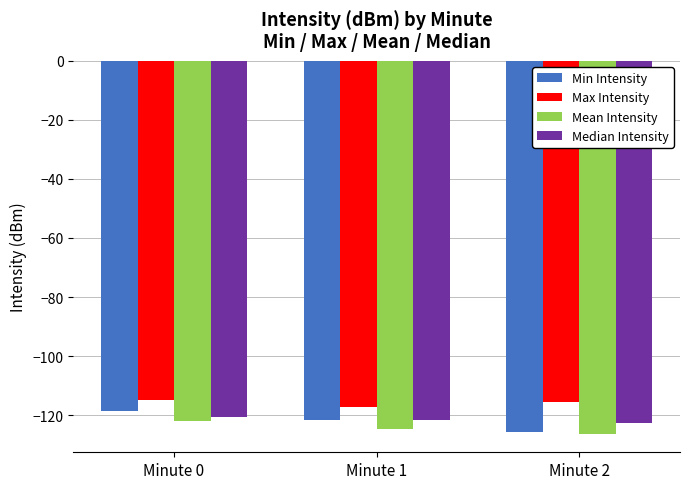

True or false: Min Intensity has a value of -125.8 at Minute 2.

True